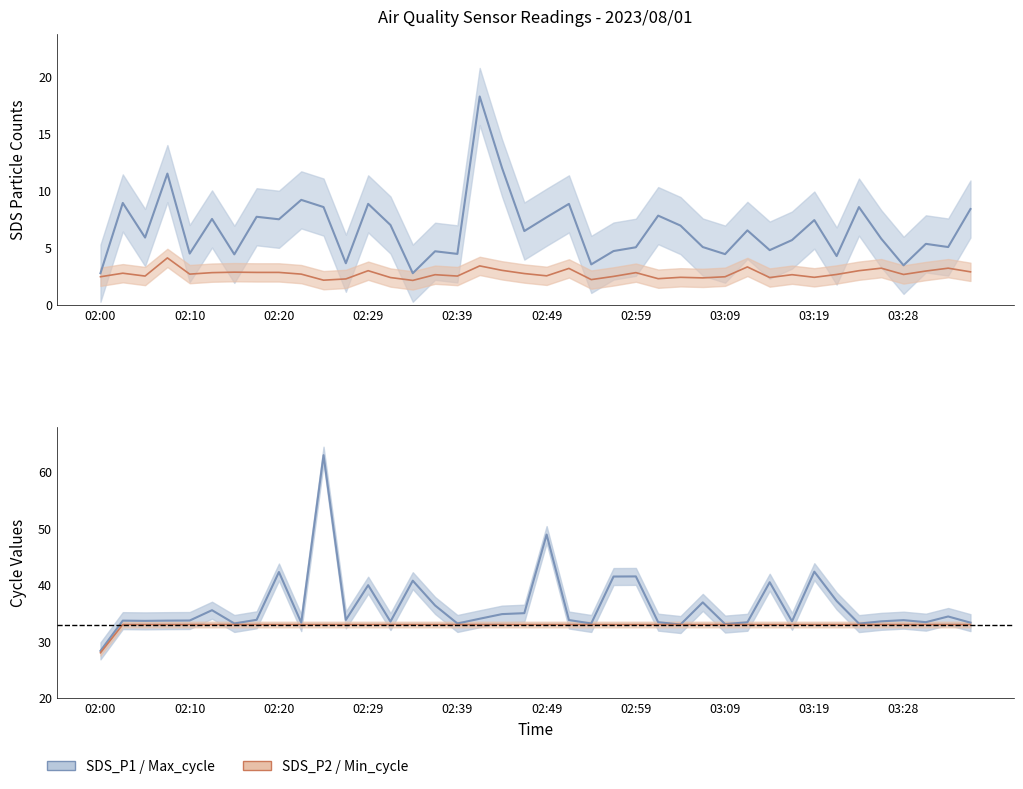

Which has a higher value, 03:09 or 02:07?

02:07